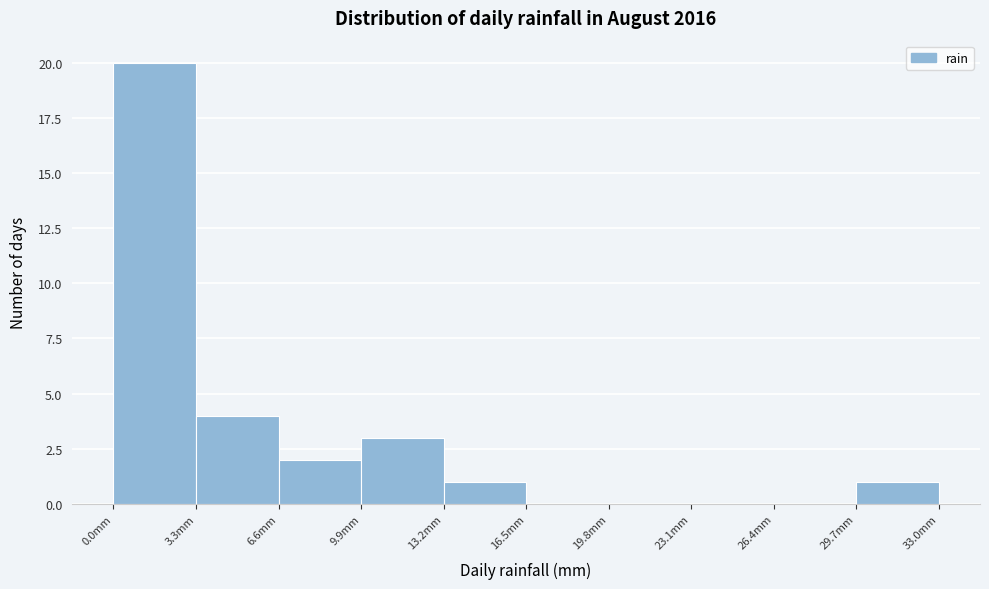

How tall is the bar that spans 9.9 to 13.2 on the x-axis? Neither the bar edges nor the heights are printed on the chart, so give them approximately, as read against the axes.

3